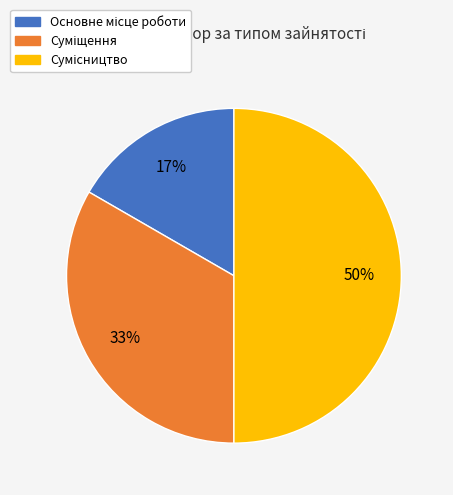

To the nearest percent, what is the average slice percentage?

33%